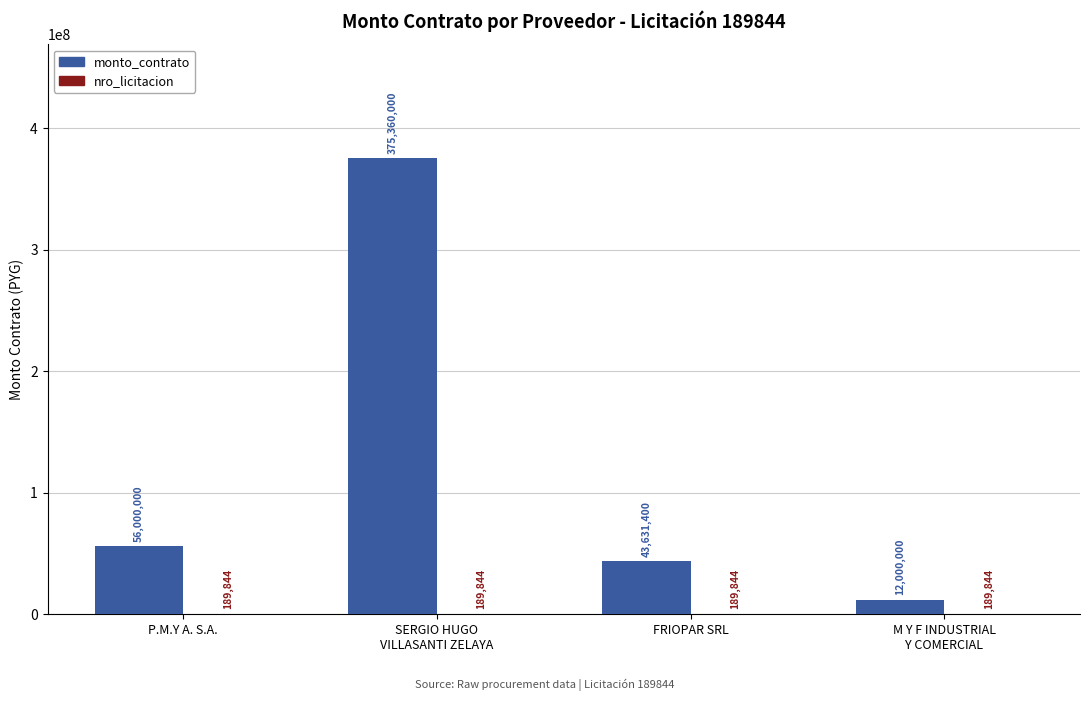

Read the monto_contrato value at P.M.Y A. S.A., to the nearest 100.

56000000